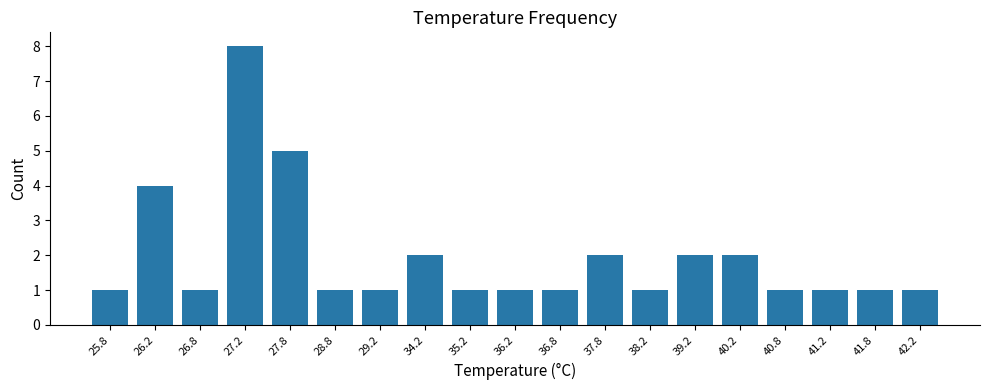

Which label corresponds to the largest value in the chart?

27.2